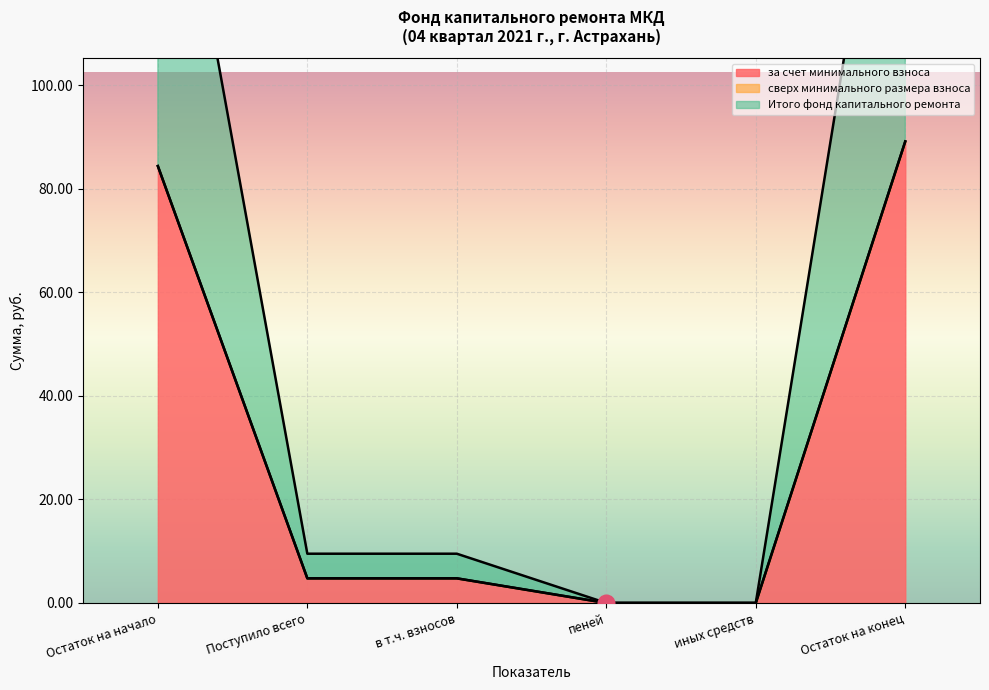

Which category has the highest value in the Итого фонд капитального ремонта series?

Остаток на конец